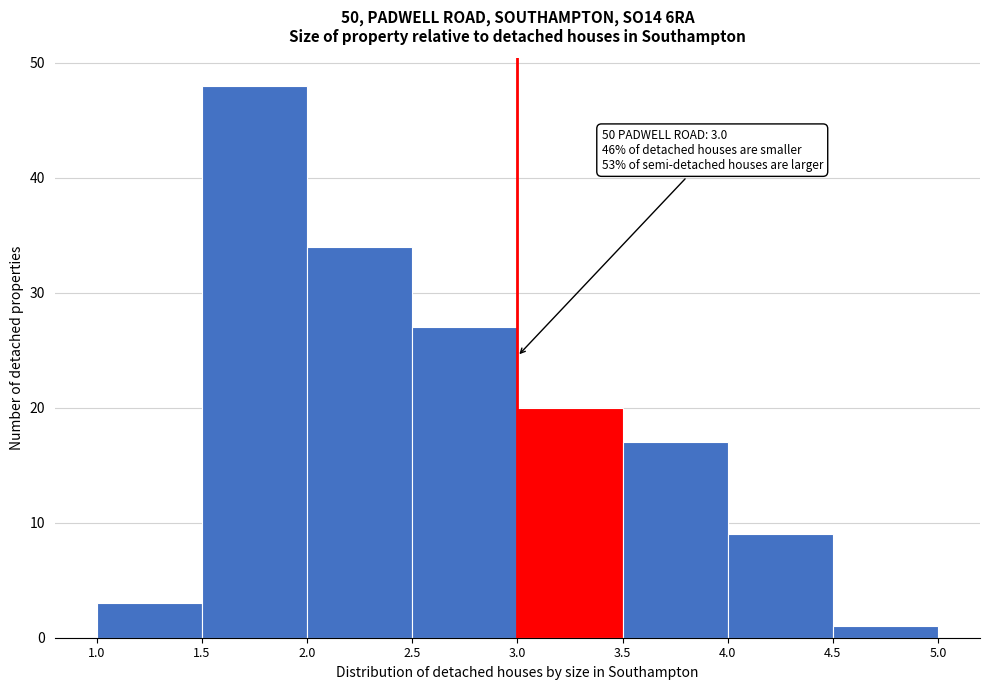

Over which range of the x-axis is the bar tallest?

1.5 to 2.0